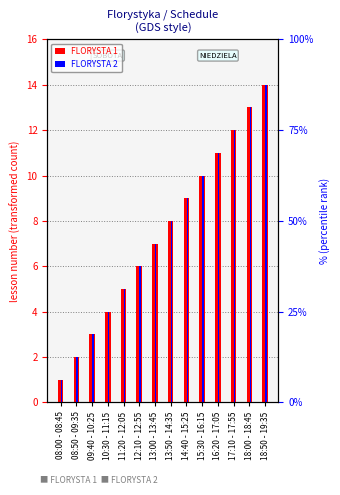

List the series in order of their peak value, highest first.

FLORYSTA 1, FLORYSTA 2